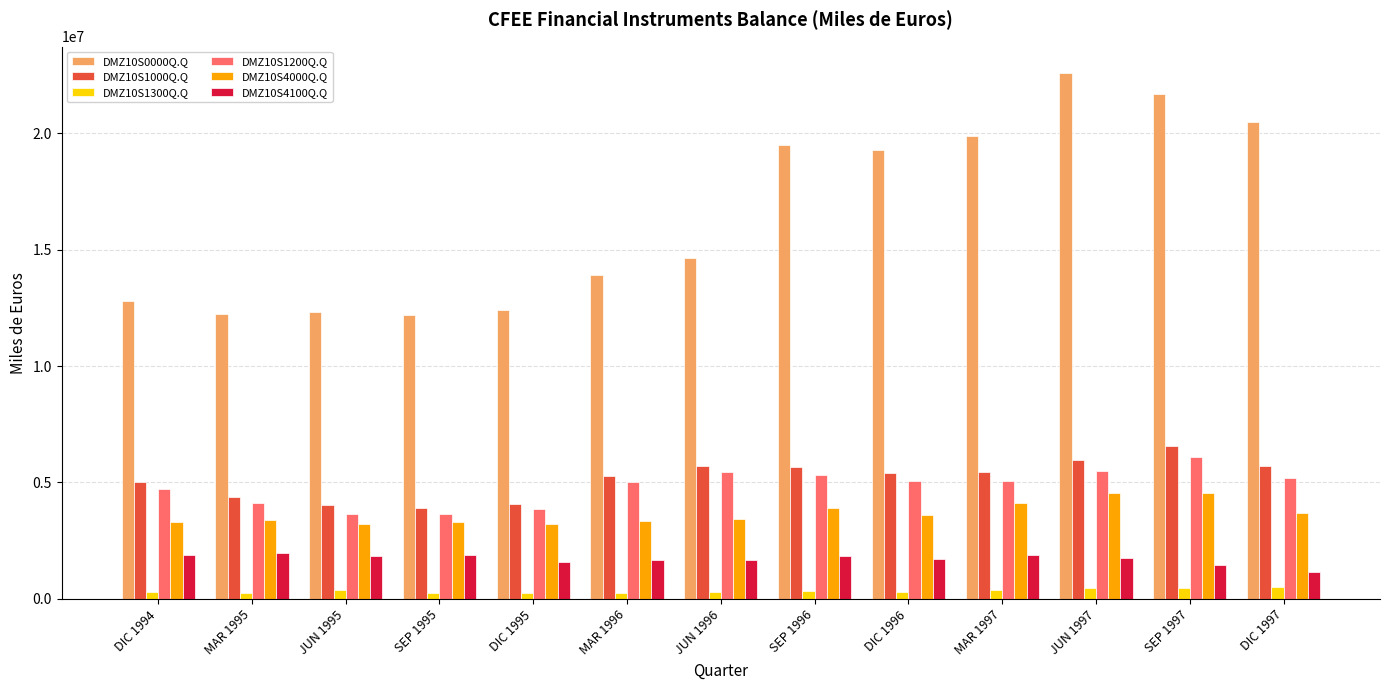

The DMZ10S1000Q.Q series shows 9016523 at MAR 1996. True or false?

False